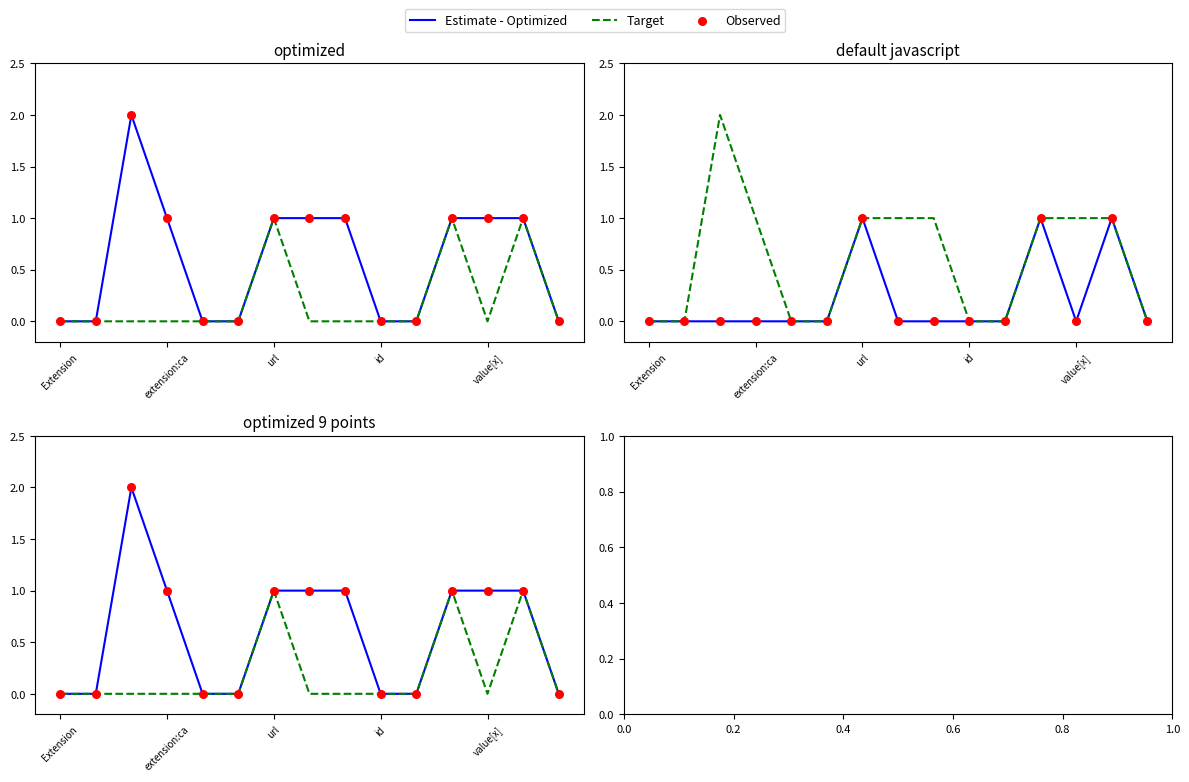

At how many categories does at least one series exceed 1?

1